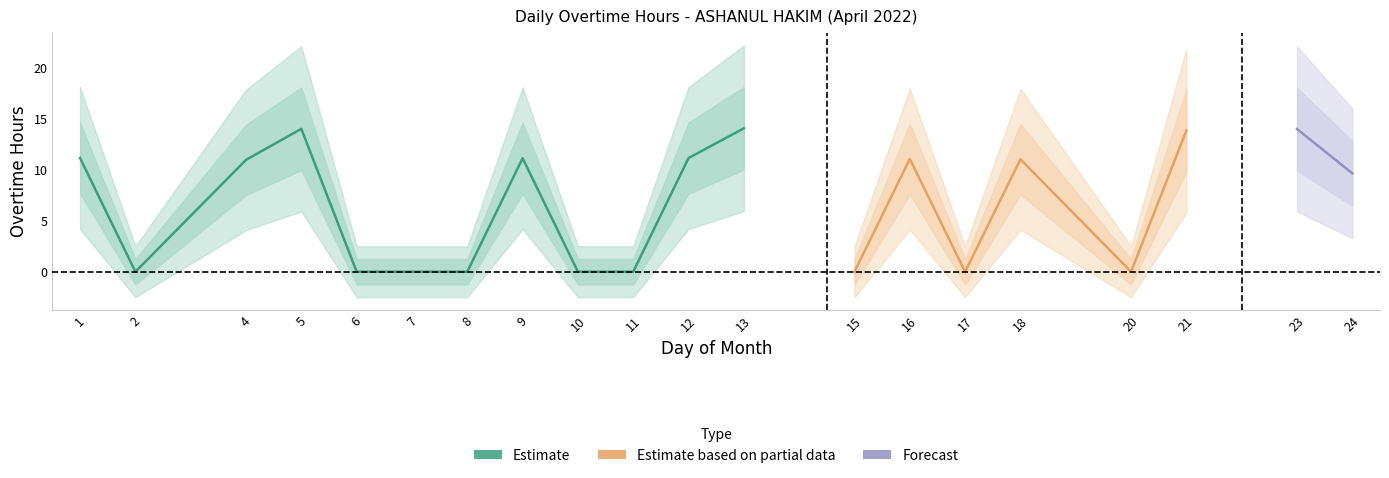

The value at 4 is 2.6. True or false?

False